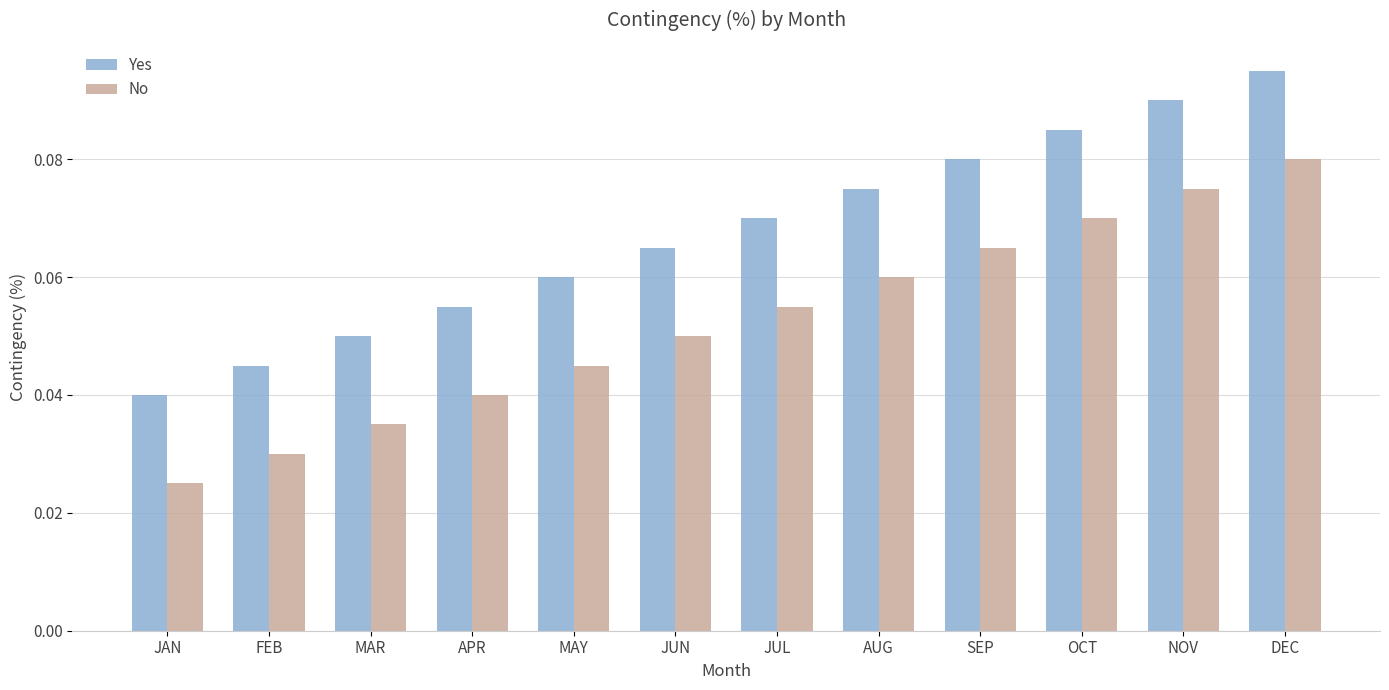

List the labels in order of No value, largest first.

DEC, NOV, OCT, SEP, AUG, JUL, JUN, MAY, APR, MAR, FEB, JAN